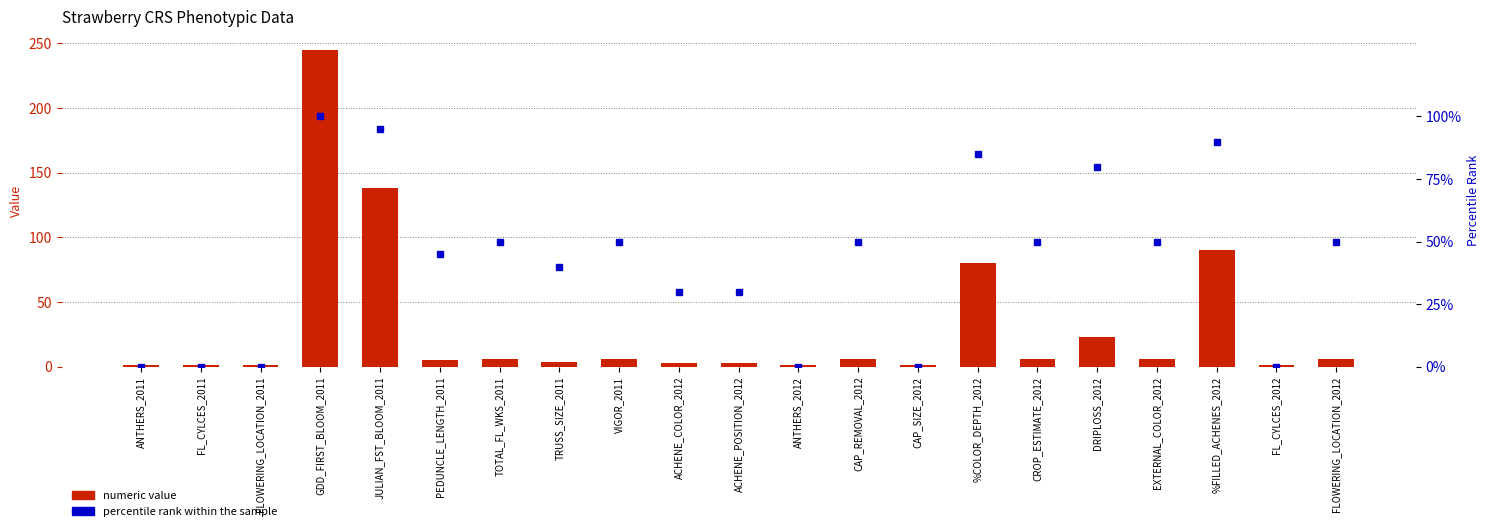

What are all the series names shown in the legend?

numeric value, percentile rank within the sample